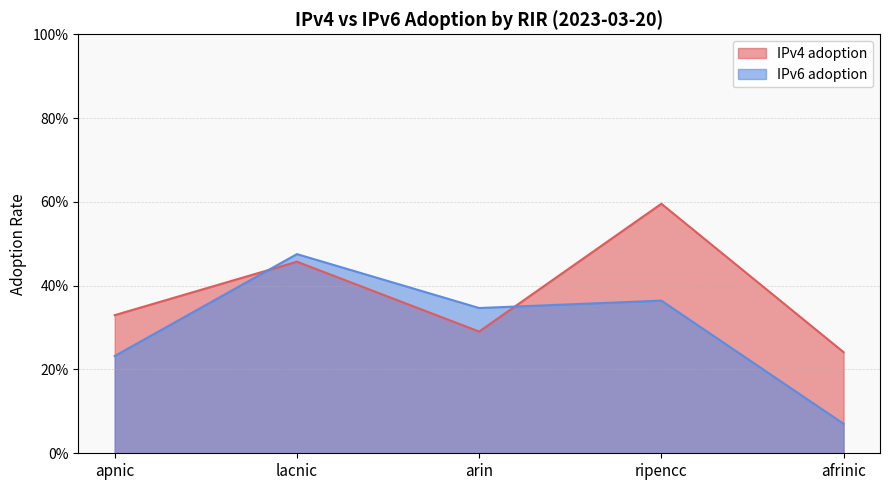

List the series in order of their overall mean, highest first.

IPv4 adoption, IPv6 adoption